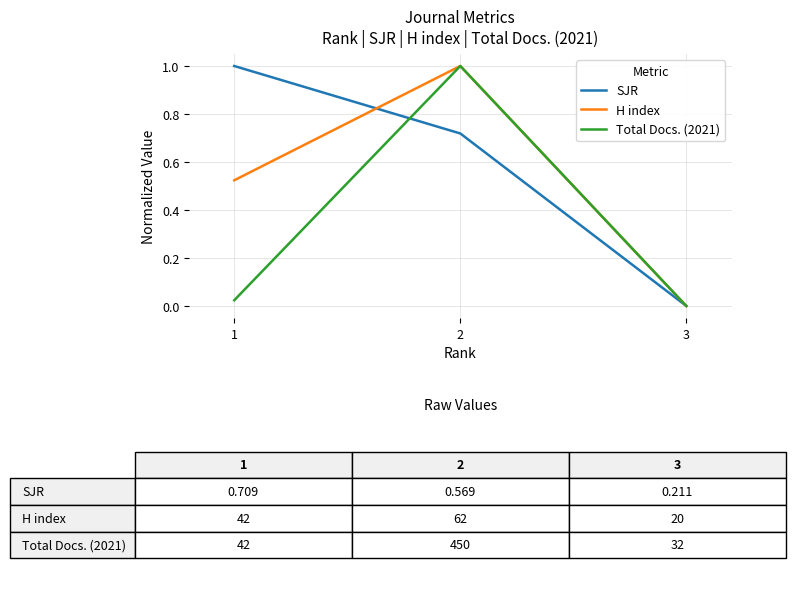

The Total Docs. (2021) series shows -0.4 at 3. True or false?

False